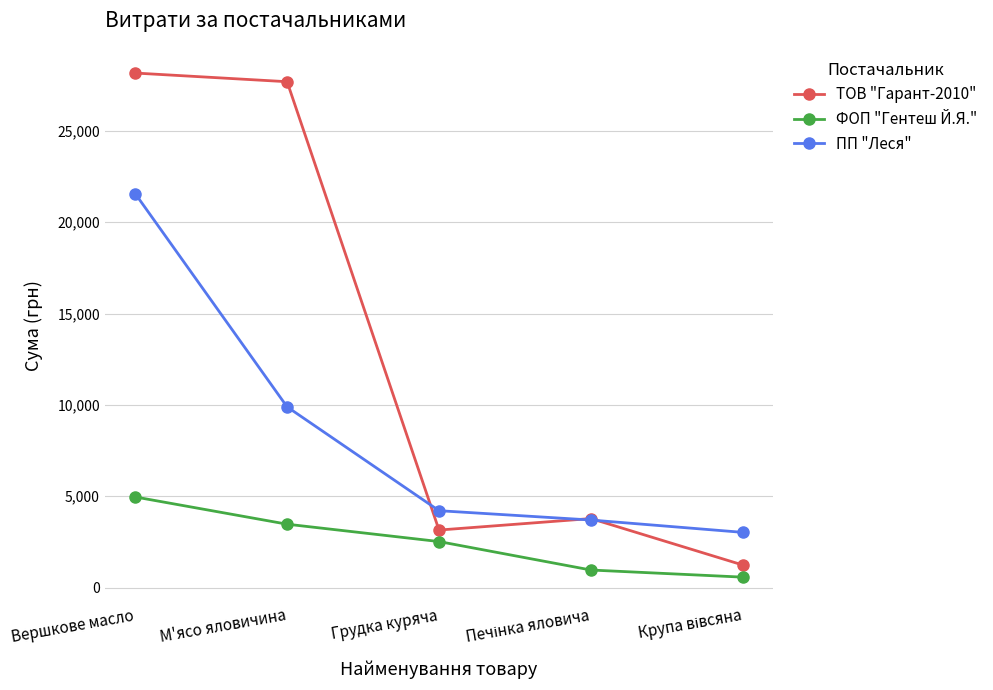

What is the difference between the second highest and second lowest values in the ТОВ "Гарант-2010" series?

24540.9